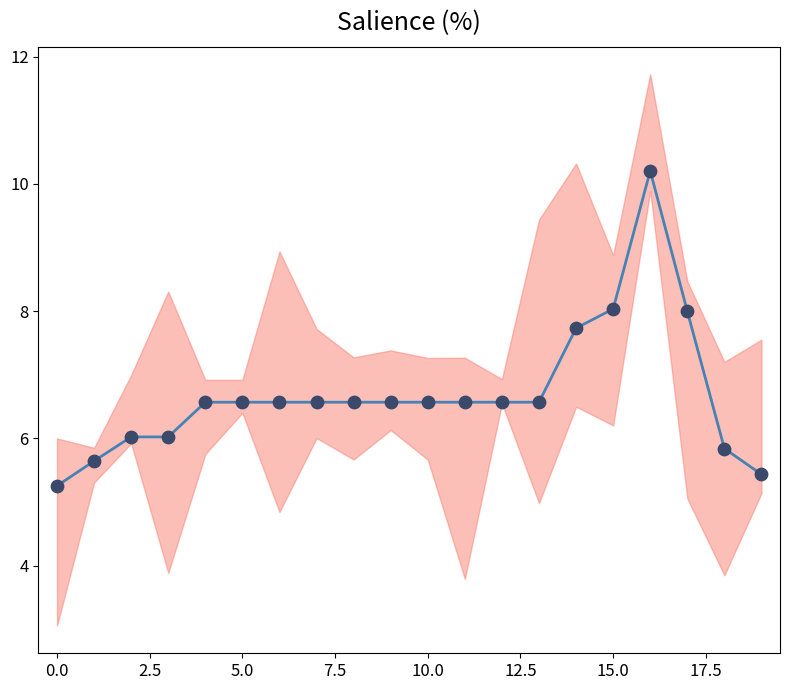

What is the change in value from 12.5 to 19?

-1.1